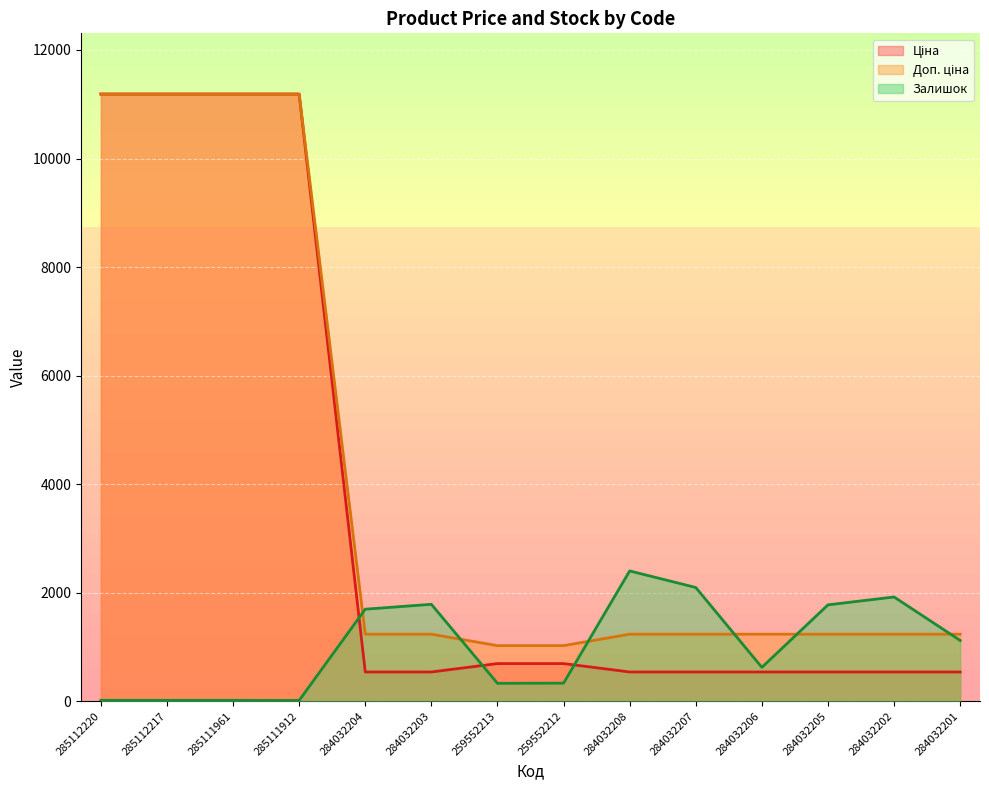

At which category is the sum across all series the highest?

285112220